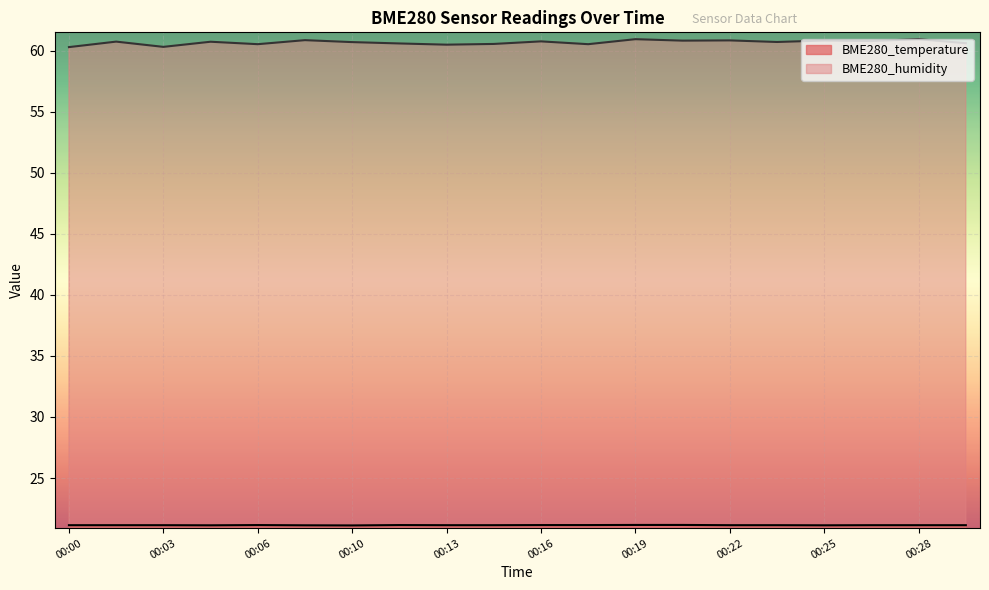

True or false: BME280_temperature has more than 1 interior local peaks.

True